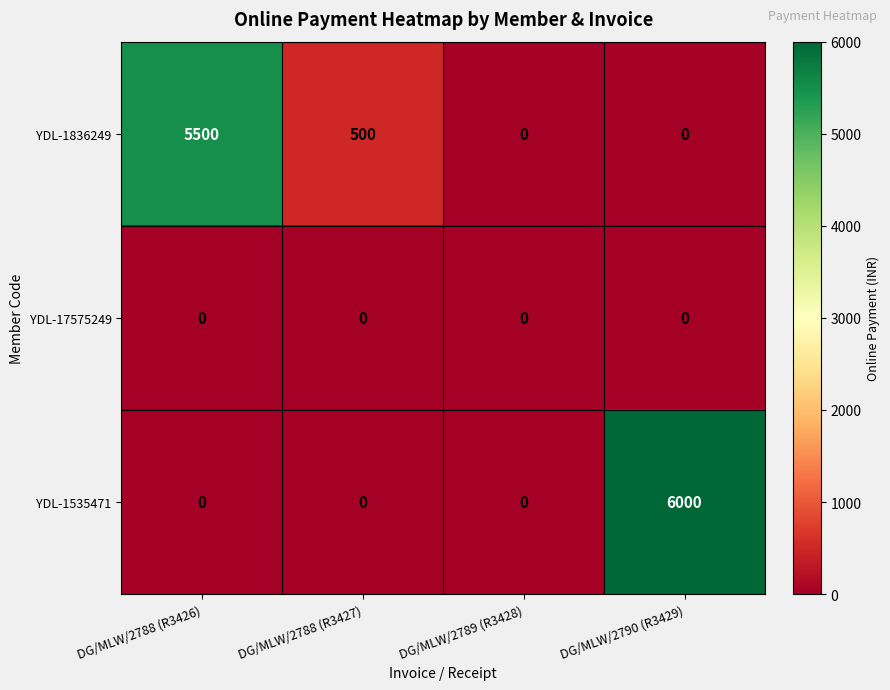

Is it true that YDL-1836249 equals 5500 at DG/MLW/2788 (R3426)?

True